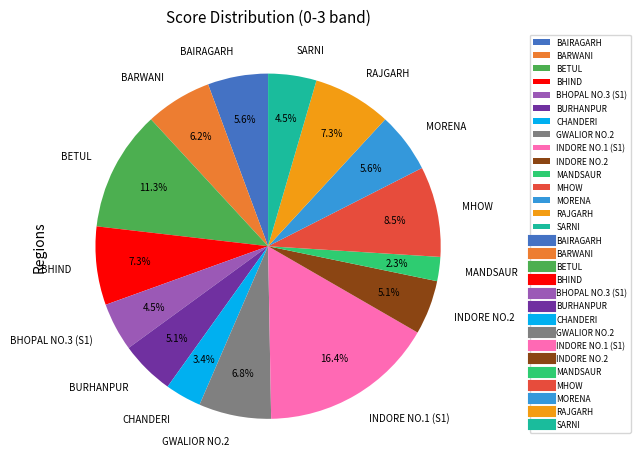

Count the number of slices in the pie.

15